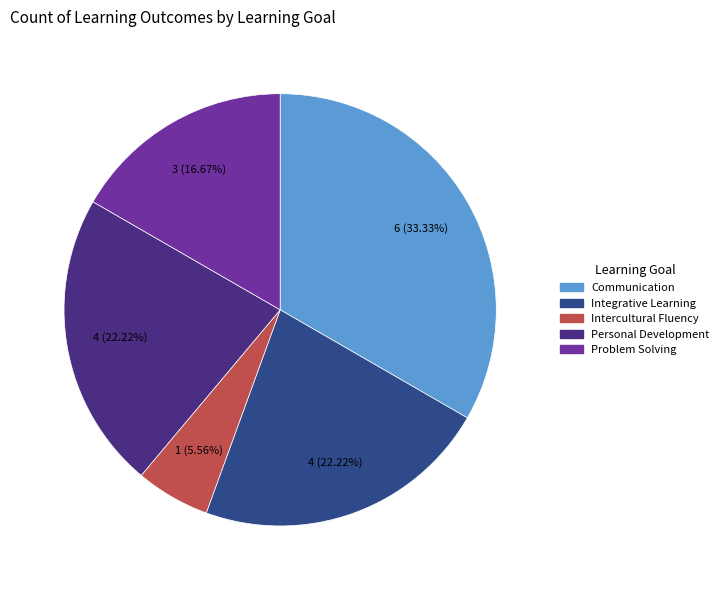

Combined, do Communication and Personal Development account for over 50%?

Yes